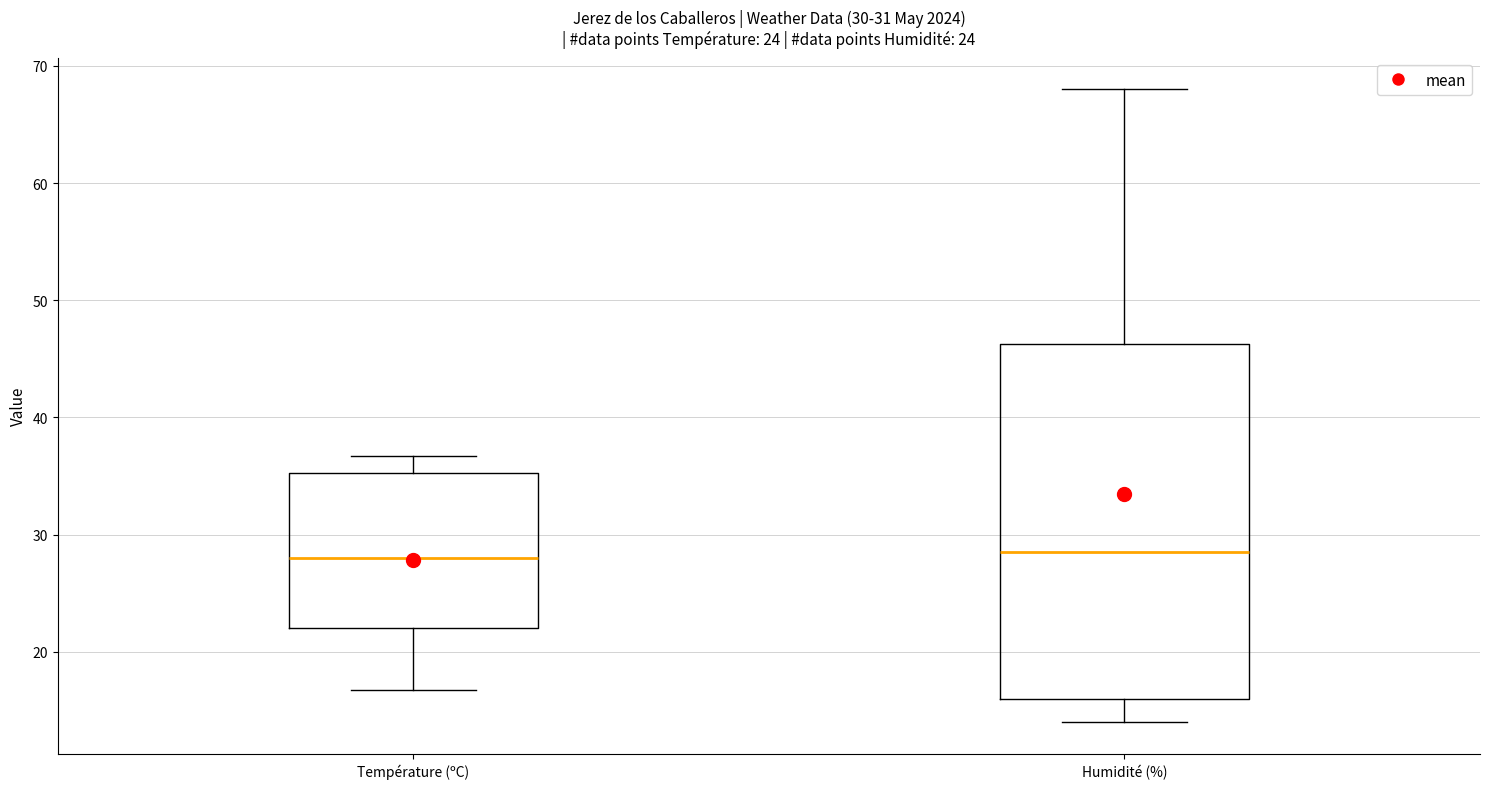

Which box is the tallest, from its lower edge to its upper edge?

Humidité (%)